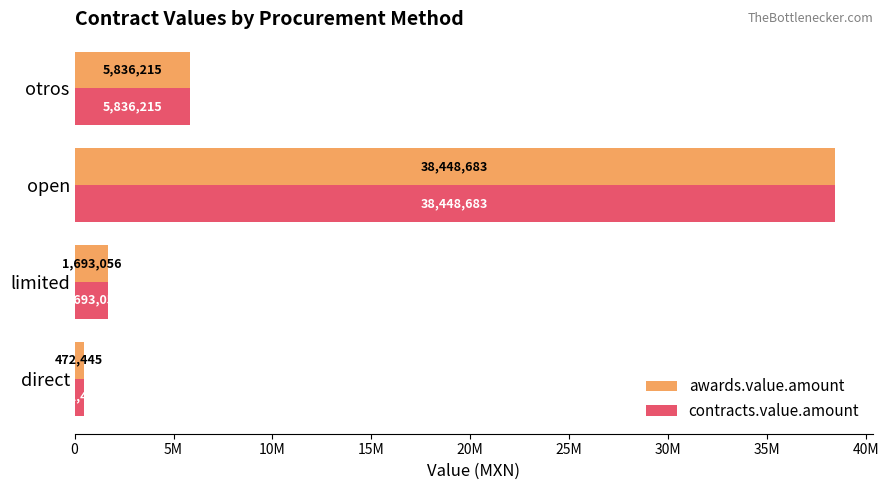

Rank the categories by contracts.value.amount value from lowest to highest.

direct, limited, otros, open